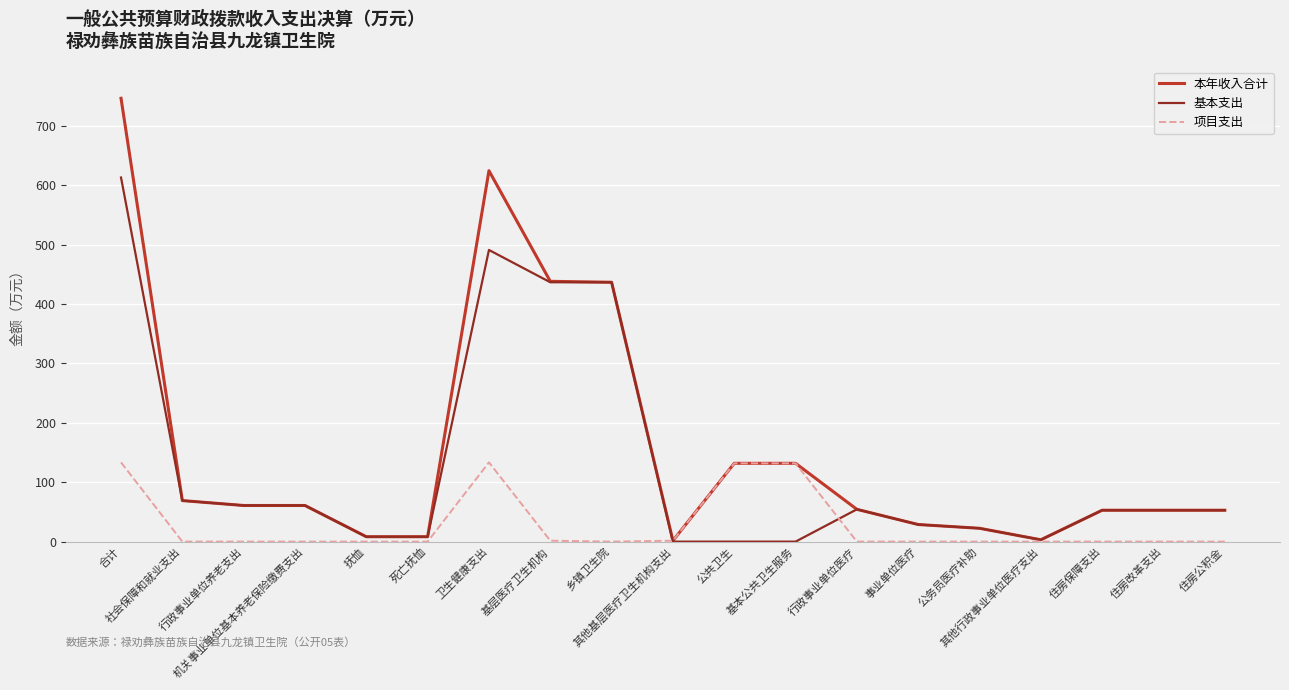

What is the greatest value displayed?

746.4